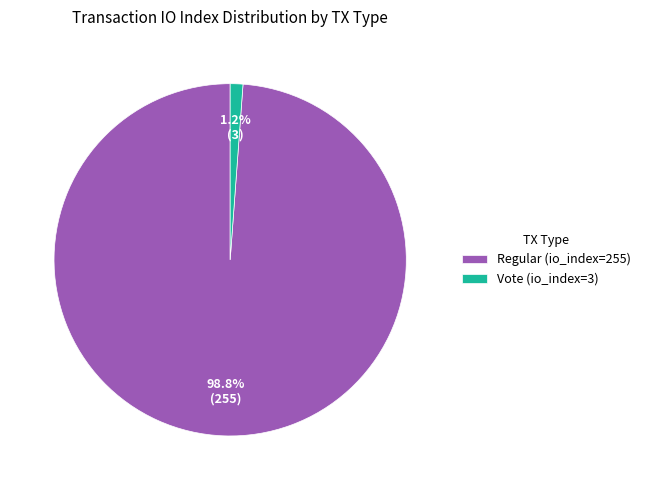

Is the sum of Regular (io_index=255) and Vote (io_index=3) greater than half?

Yes